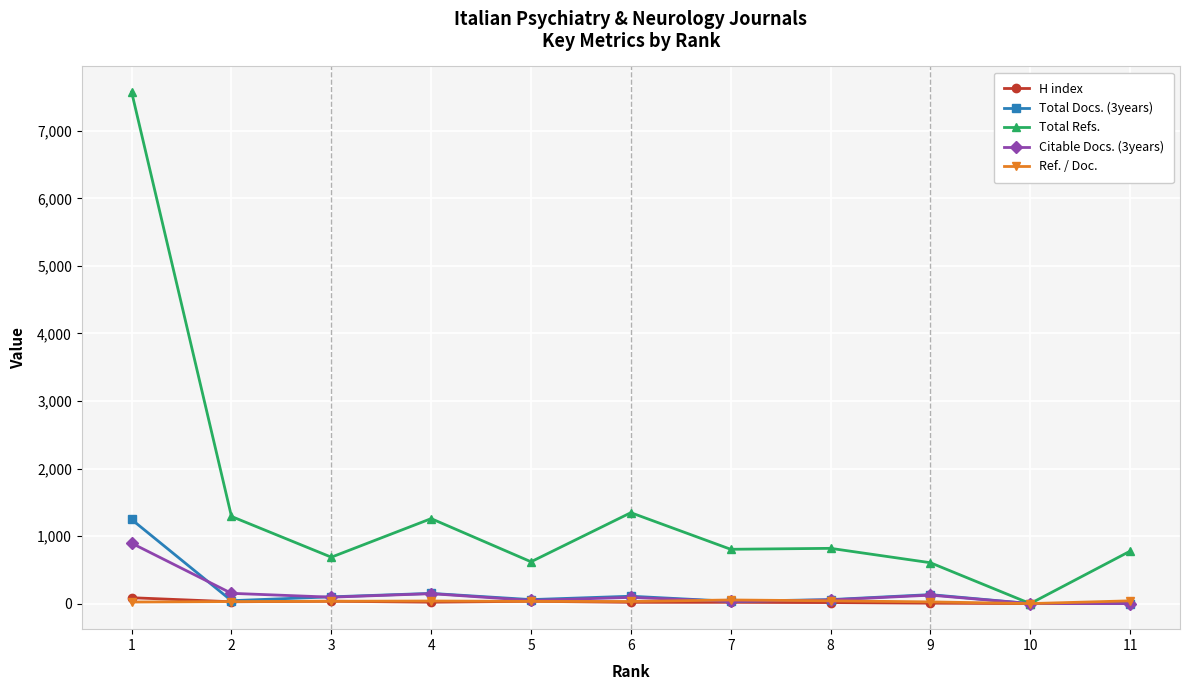

The value of Total Refs. at 7 is 1069.8. True or false?

False